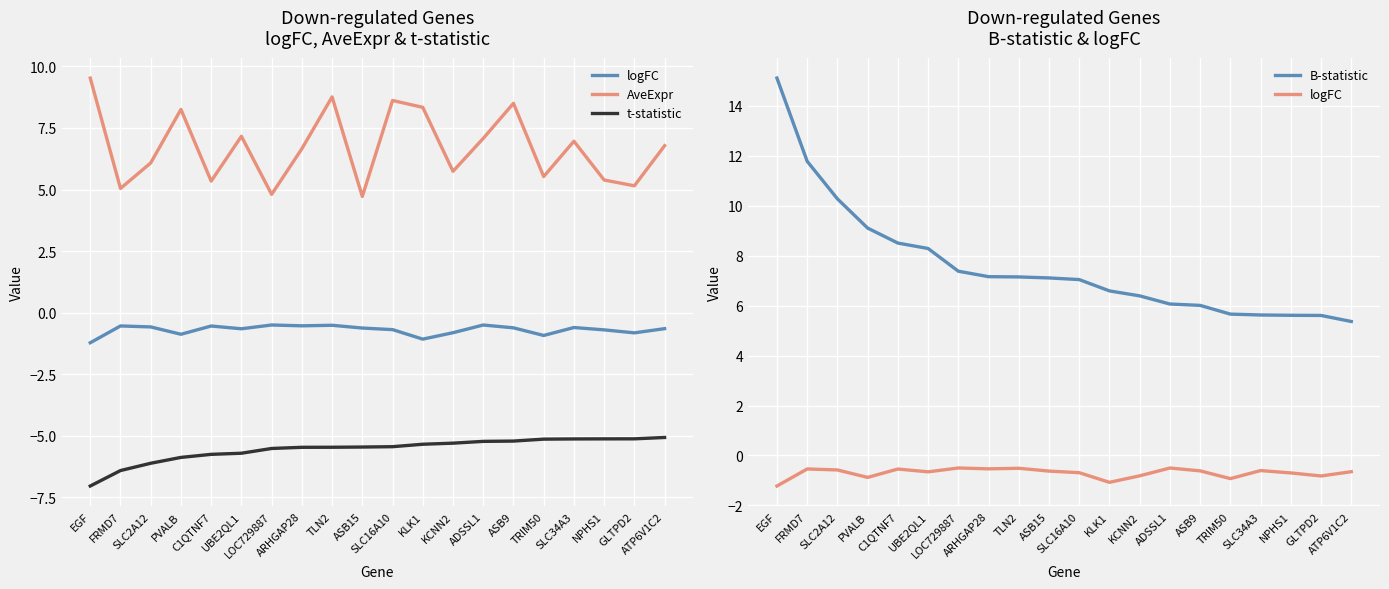

Reading left to right, list all the values displayed in this chart.

logFC: EGF=-1.2	FRMD7=-0.5	SLC2A12=-0.6	PVALB=-0.9	C1QTNF7=-0.5	UBE2QL1=-0.7	LOC729887=-0.5	ARHGAP28=-0.5	TLN2=-0.5	ASB15=-0.6	SLC16A10=-0.7	KLK1=-1.1	KCNN2=-0.8	ADSSL1=-0.5	ASB9=-0.6	TRIM50=-0.9	SLC34A3=-0.6	NPHS1=-0.7	GLTPD2=-0.8	ATP6V1C2=-0.6
AveExpr: EGF=9.5	FRMD7=5.0	SLC2A12=6.1	PVALB=8.3	C1QTNF7=5.3	UBE2QL1=7.2	LOC729887=4.8	ARHGAP28=6.7	TLN2=8.8	ASB15=4.7	SLC16A10=8.6	KLK1=8.3	KCNN2=5.7	ADSSL1=7.1	ASB9=8.5	TRIM50=5.5	SLC34A3=7.0	NPHS1=5.4	GLTPD2=5.2	ATP6V1C2=6.8
t-statistic: EGF=-7.0	FRMD7=-6.4	SLC2A12=-6.1	PVALB=-5.9	C1QTNF7=-5.8	UBE2QL1=-5.7	LOC729887=-5.5	ARHGAP28=-5.5	TLN2=-5.5	ASB15=-5.5	SLC16A10=-5.4	KLK1=-5.3	KCNN2=-5.3	ADSSL1=-5.2	ASB9=-5.2	TRIM50=-5.1	SLC34A3=-5.1	NPHS1=-5.1	GLTPD2=-5.1	ATP6V1C2=-5.1
B-statistic: EGF=15.1	FRMD7=11.8	SLC2A12=10.3	PVALB=9.1	C1QTNF7=8.5	UBE2QL1=8.3	LOC729887=7.4	ARHGAP28=7.2	TLN2=7.1	ASB15=7.1	SLC16A10=7.0	KLK1=6.6	KCNN2=6.4	ADSSL1=6.1	ASB9=6.0	TRIM50=5.7	SLC34A3=5.6	NPHS1=5.6	GLTPD2=5.6	ATP6V1C2=5.4